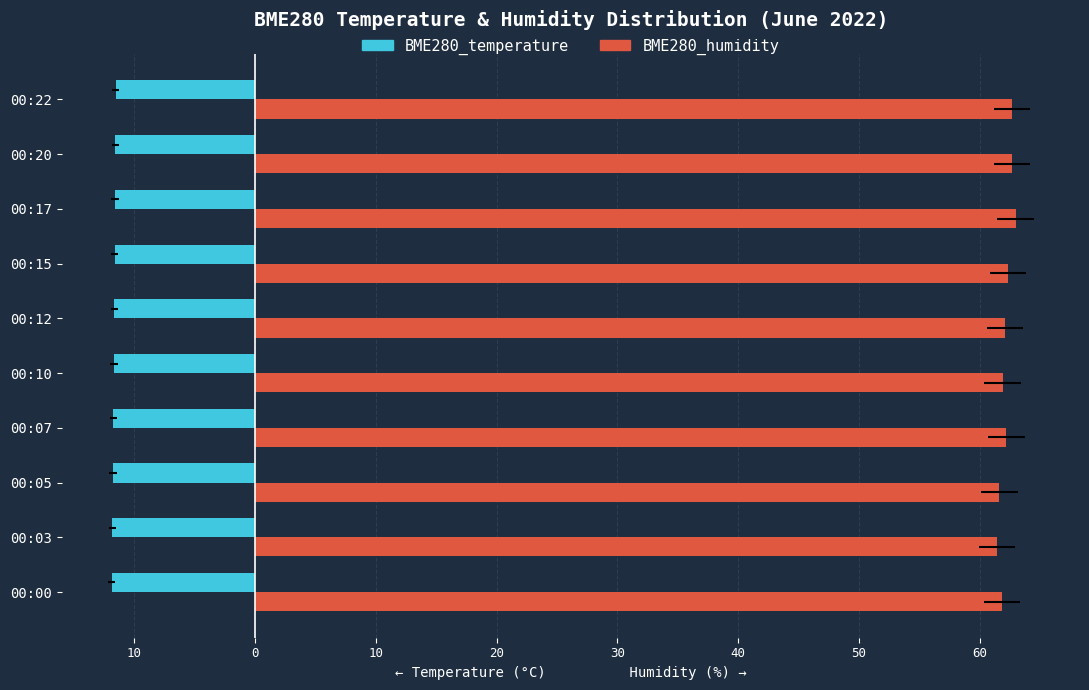

What is the greatest value displayed?

63.0